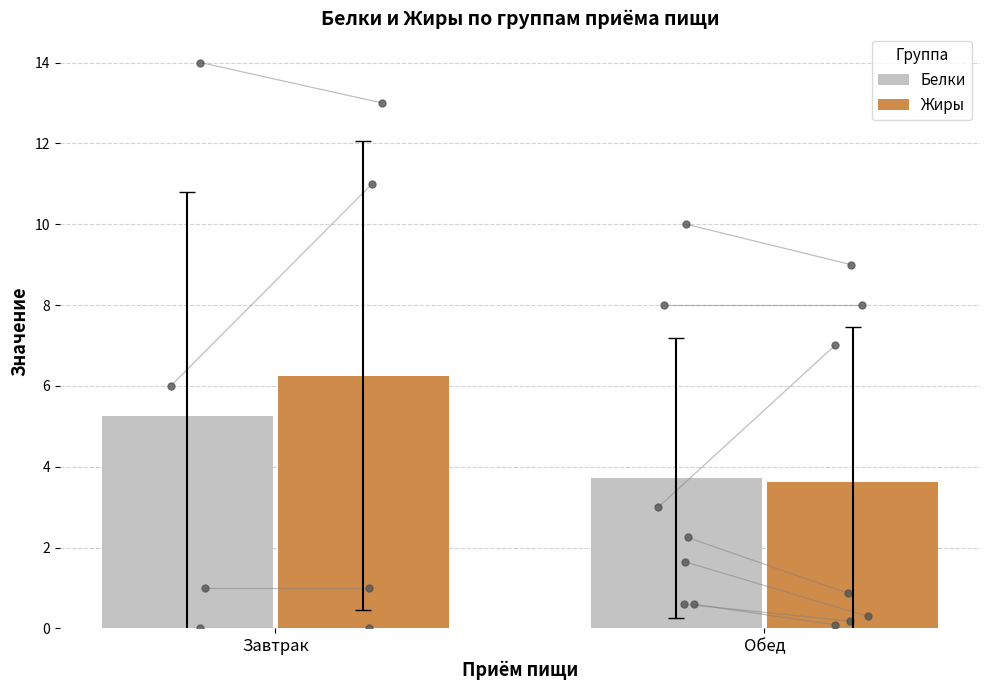

Which series contains the highest Y value?

Жиры